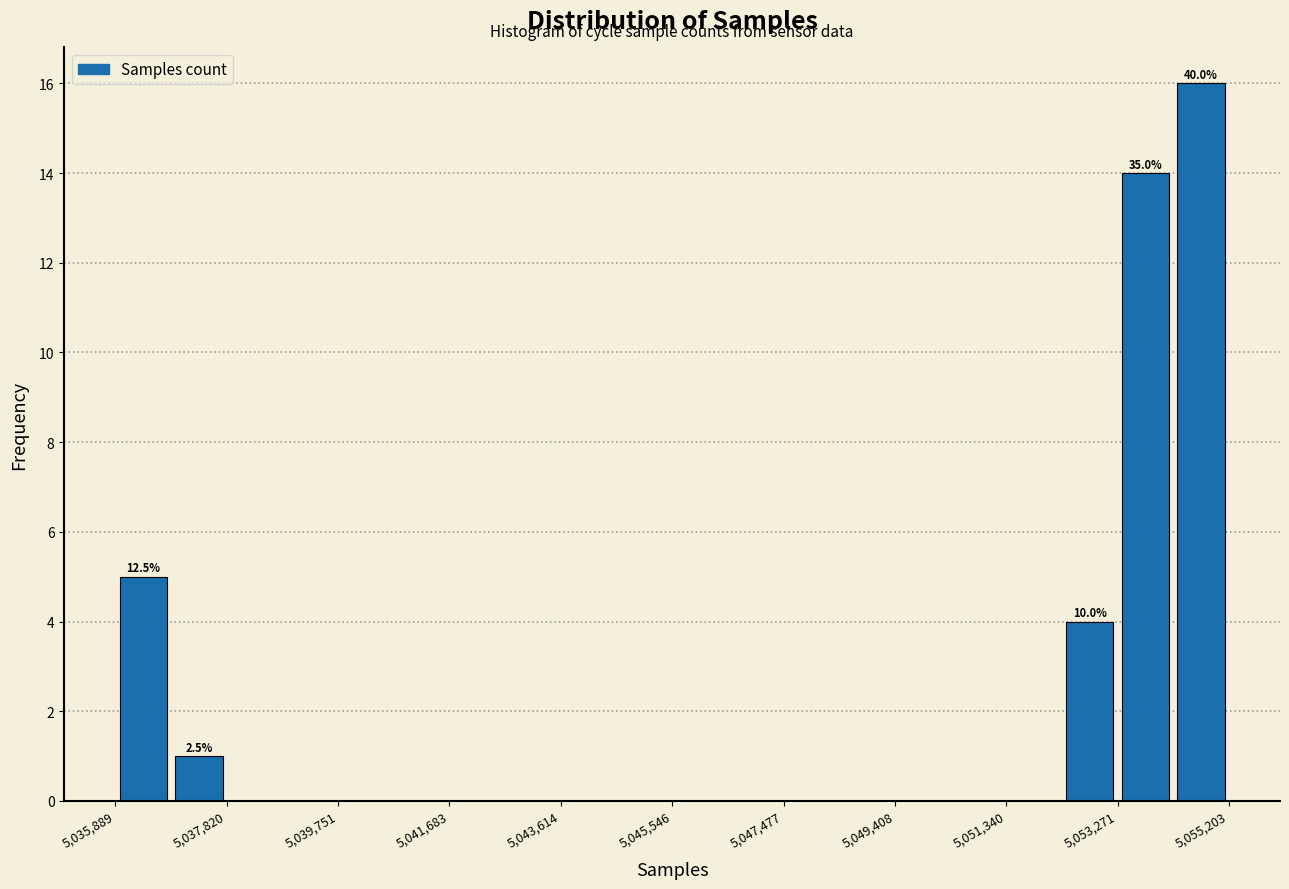

Which range on the x-axis has the tallest bar?

5054200 to 5055200